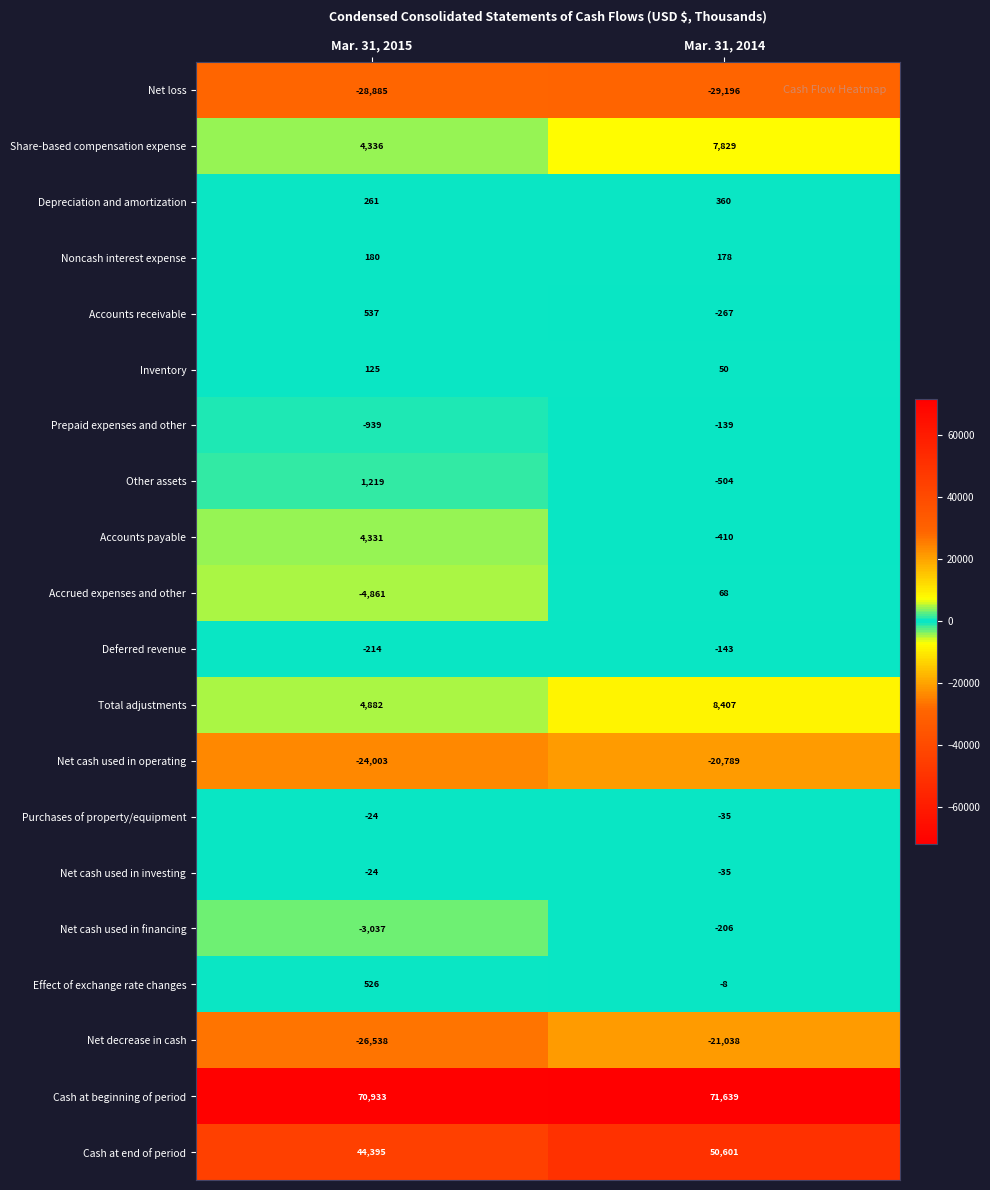

Is it true that Other assets equals -504 at Mar. 31, 2014?

True